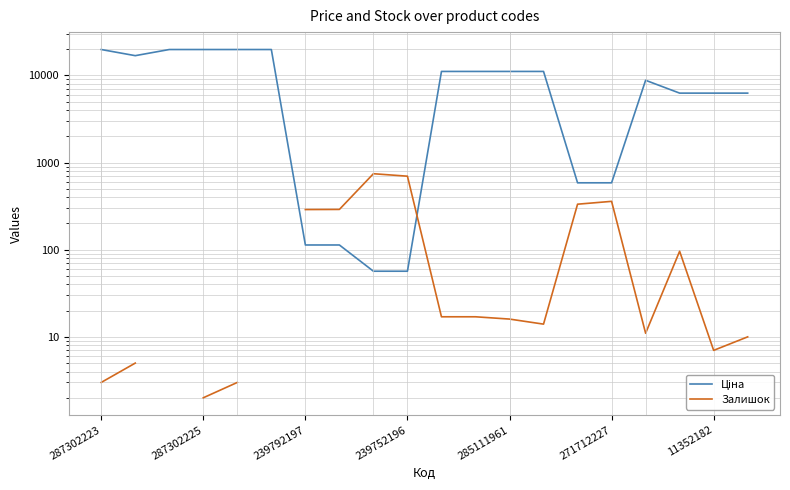

True or false: Ціна has a value of 836.3 at 14.

False